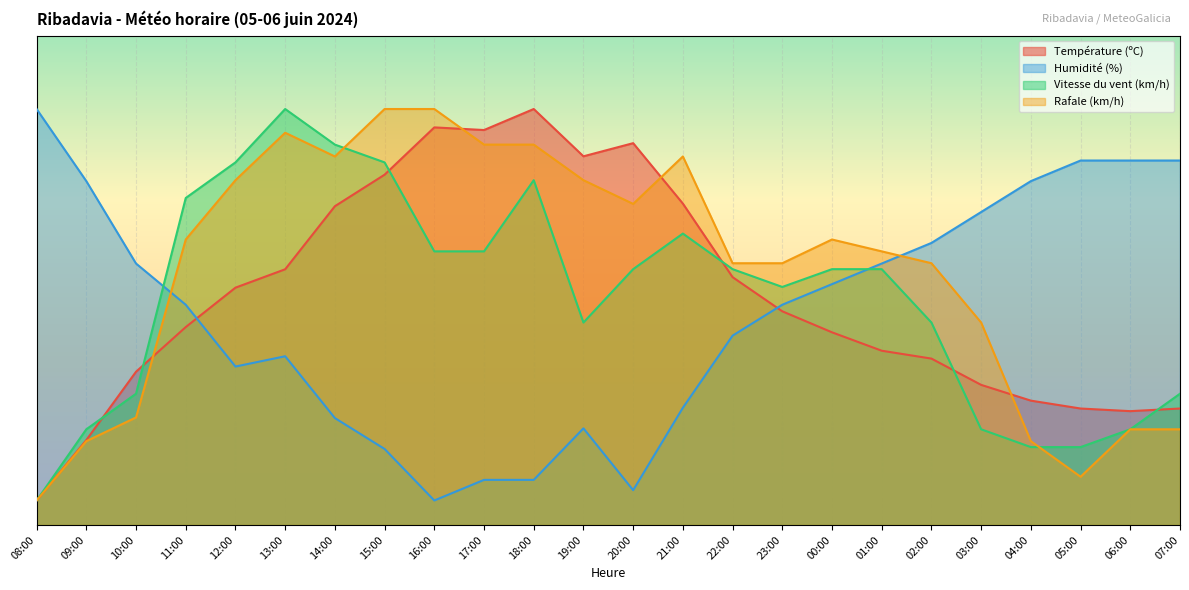

Which has a higher value, 18:00 or 08:00?

18:00